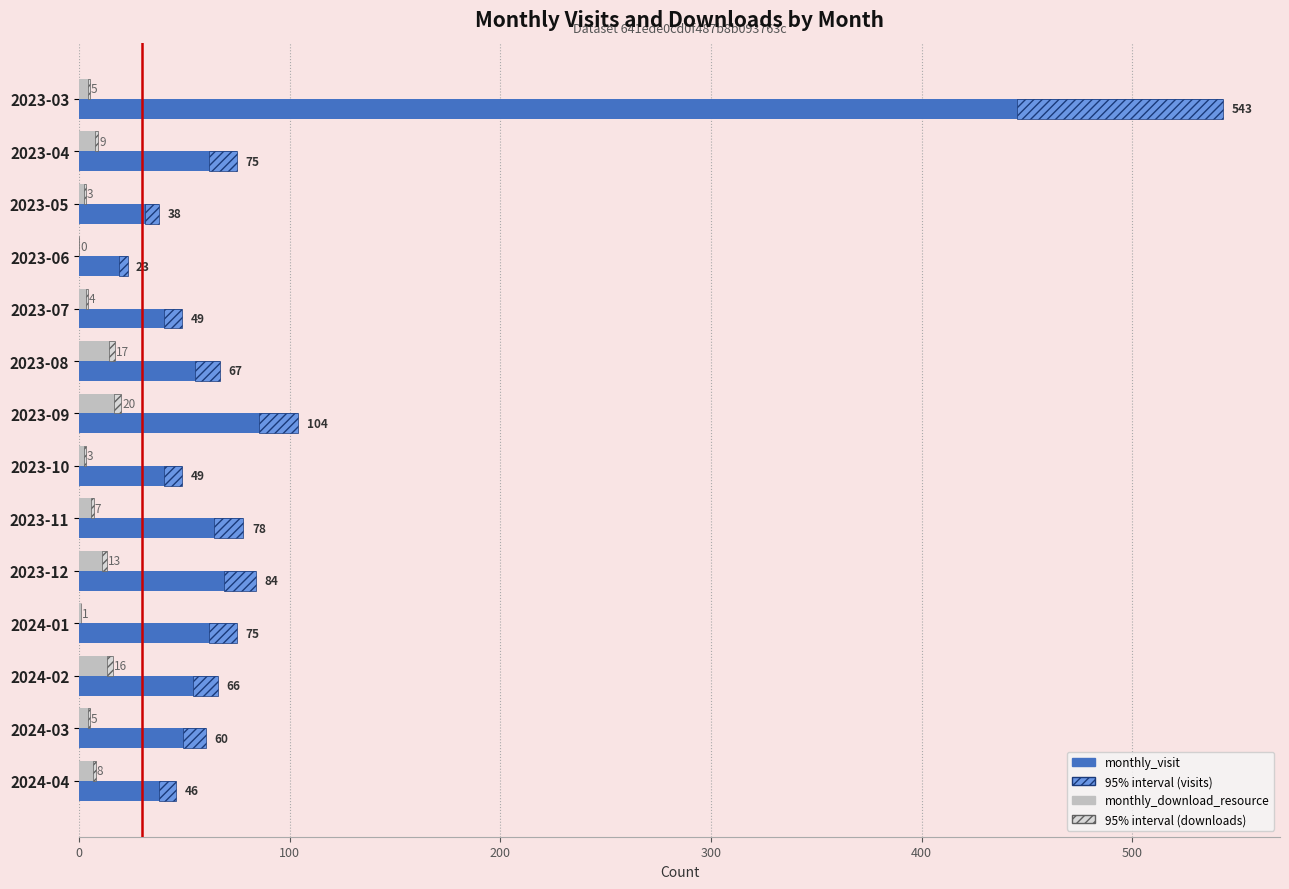

List the series in order of their peak value, lowest first.

monthly_download_resource, monthly_visit